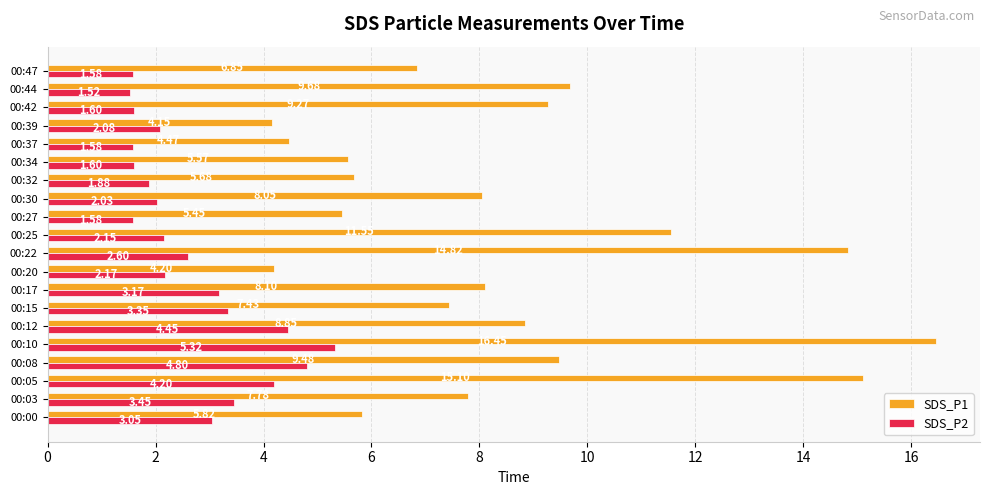

Rank the series by their average value, from lowest to highest.

SDS_P2, SDS_P1